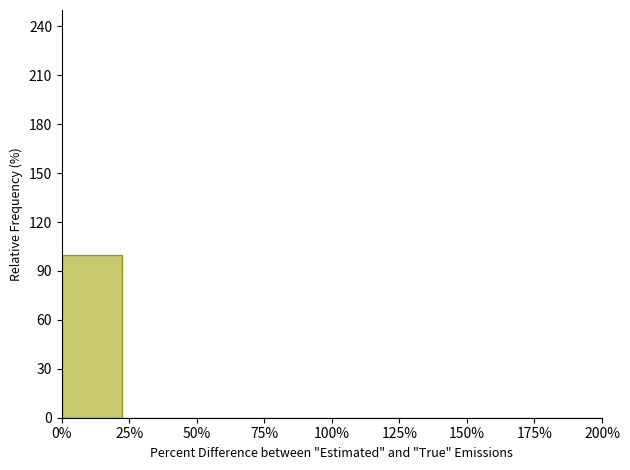

Reading left to right, what are all the values shown in this chart?

0%=100	25%=0	50%=0	75%=0	100%=0	125%=0	150%=0	175%=0	200%=0